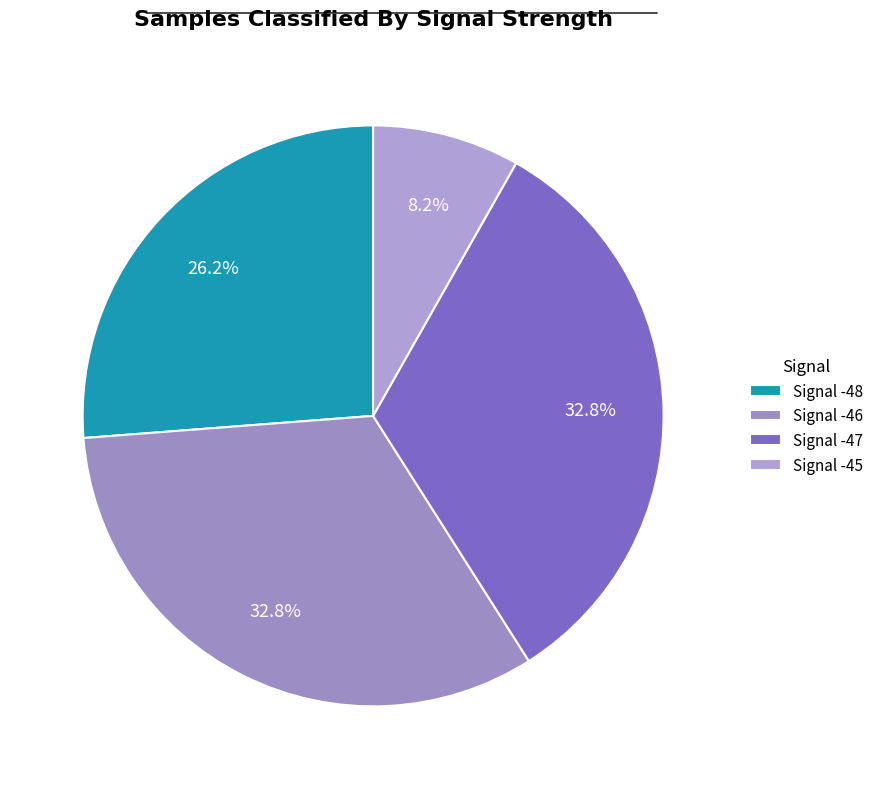

Is there a majority slice in this chart?

No